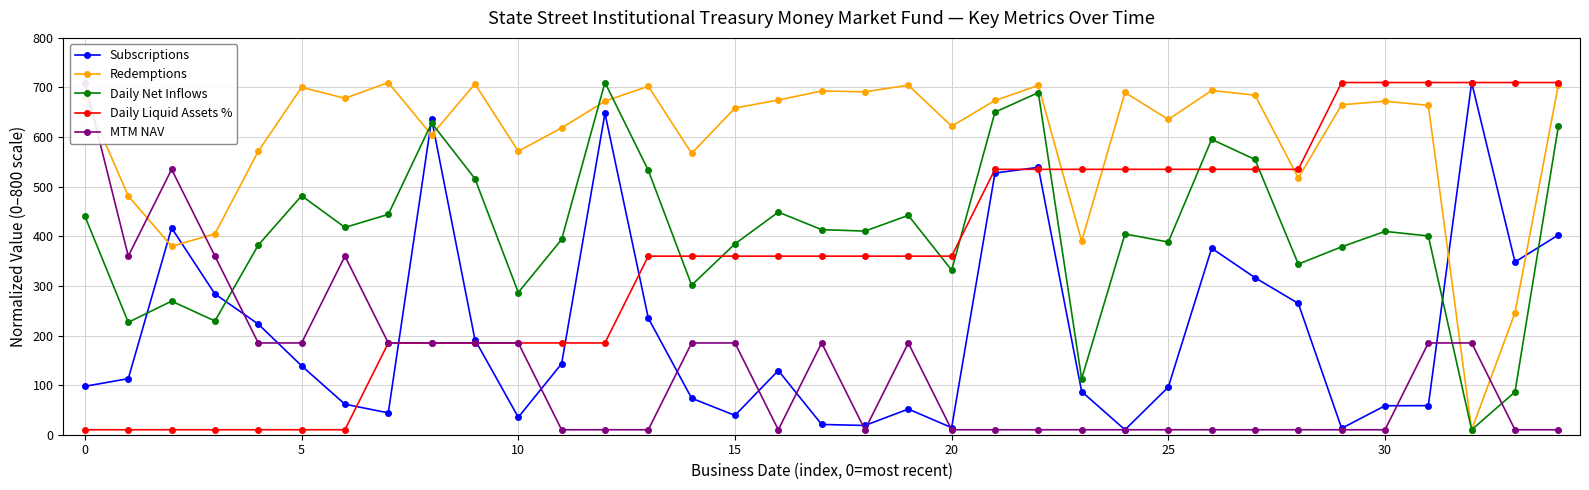

What is the highest value of the Daily Net Inflows series?

710.0